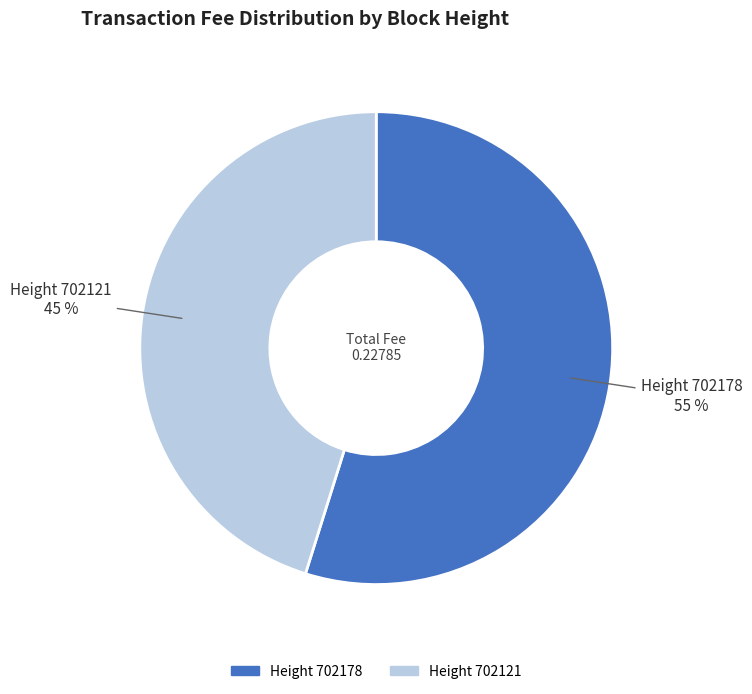

Is there a majority slice in this chart?

Yes